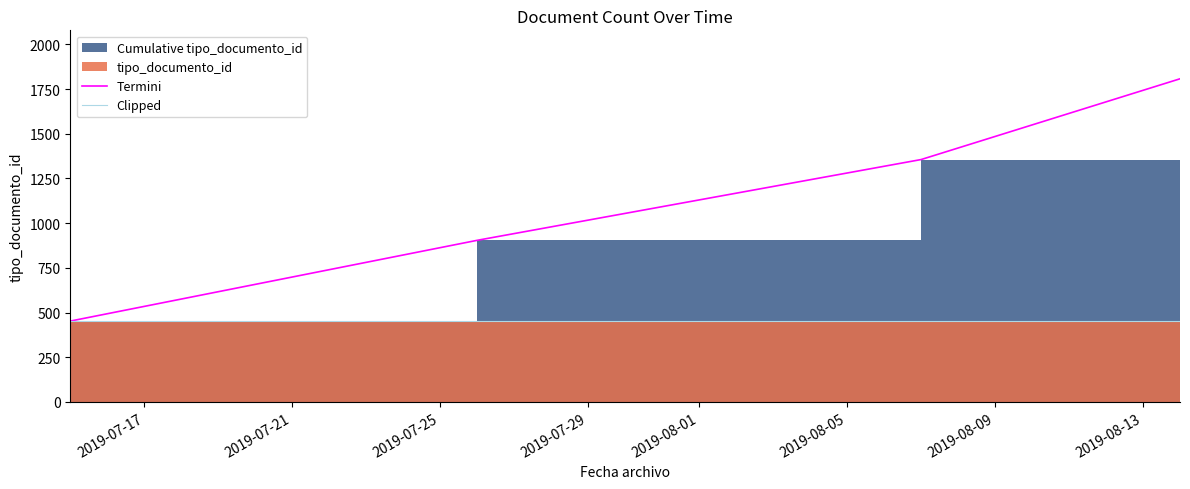

Rank the categories by Clipped value from lowest to highest.

2019-07-17, 2019-07-21, 2019-07-25, 2019-07-29